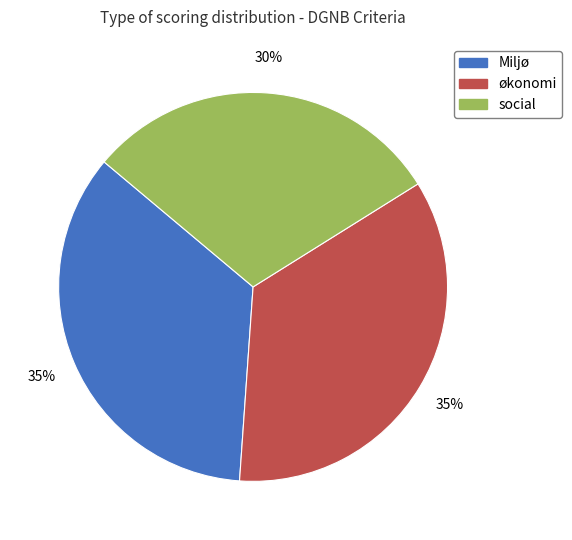

To the nearest percent, what portion does økonomi represent?

35%